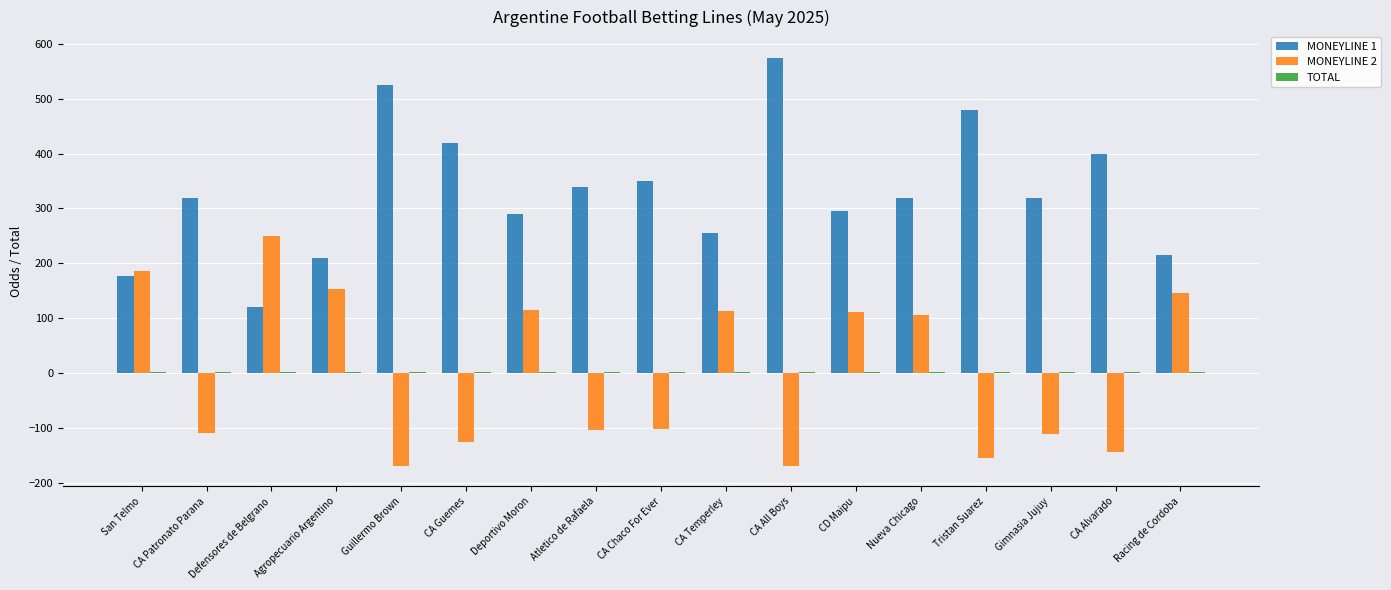

At which label is MONEYLINE 1 closest to 348?

CA Chaco For Ever